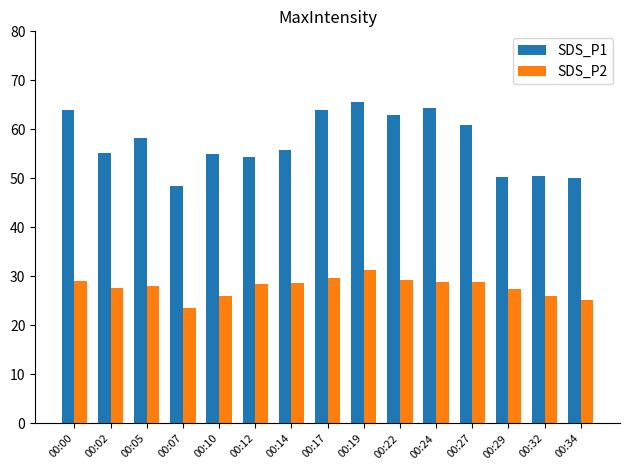

Count the number of data series in this chart.

2